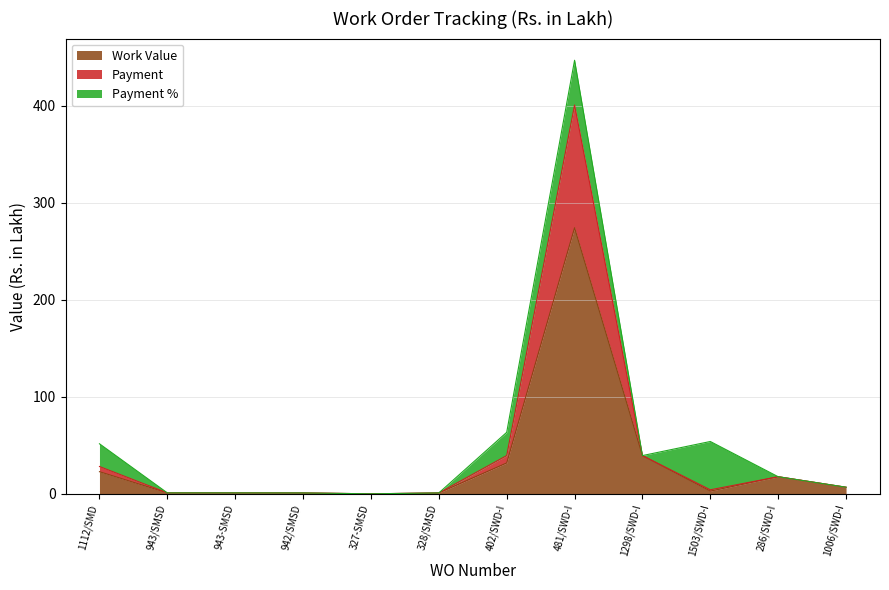

Which category has the highest value across all series?

481/SWD-I